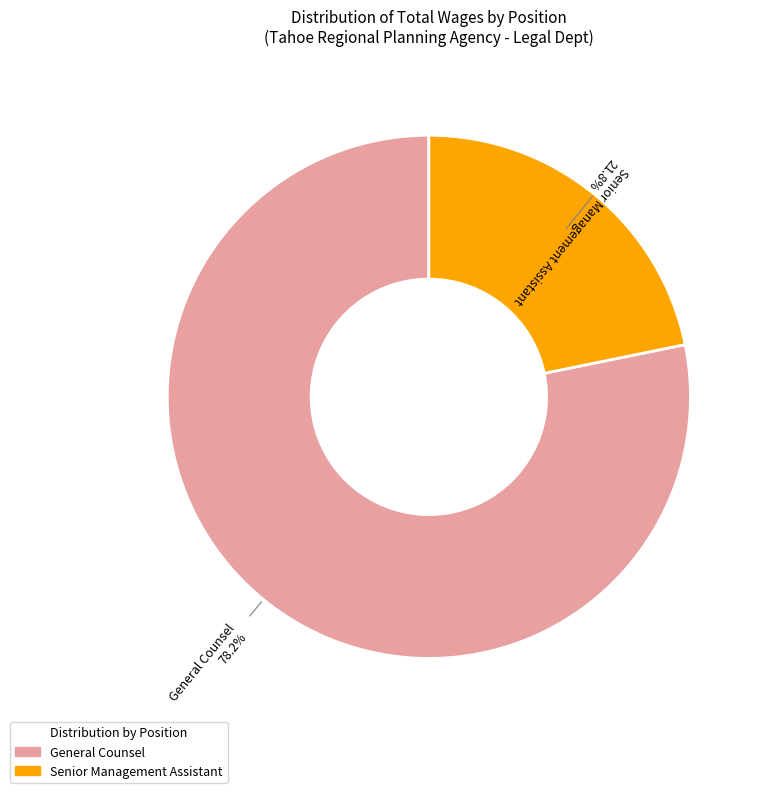

How many slices are in this pie chart?

2